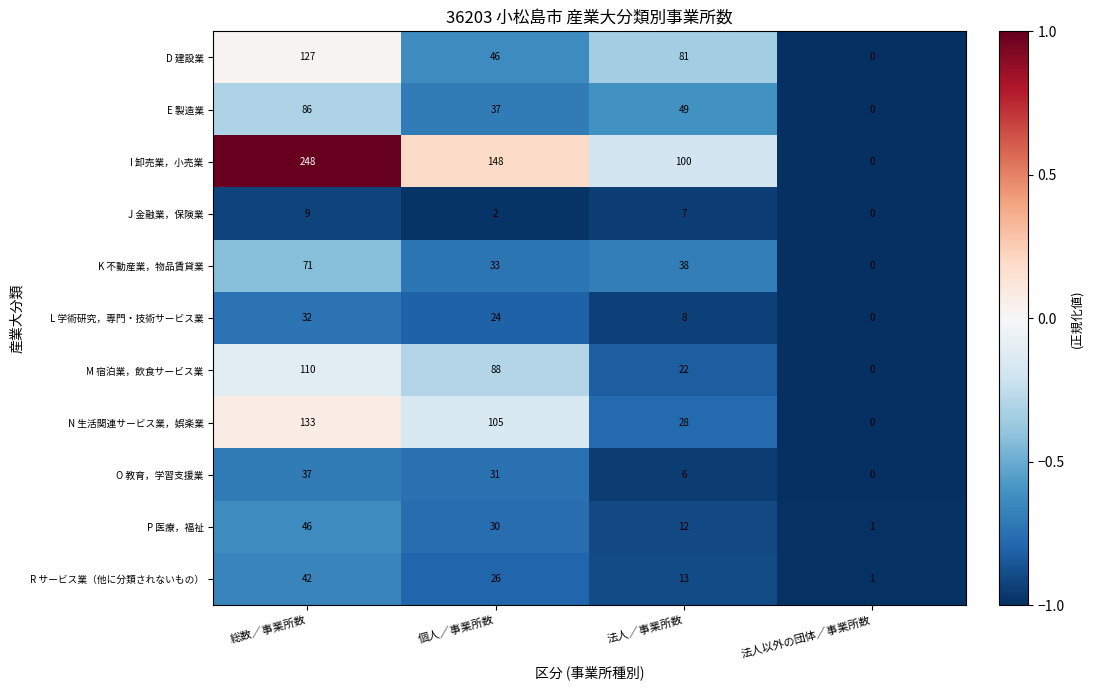

At how many categories does at least one series exceed 0?

4